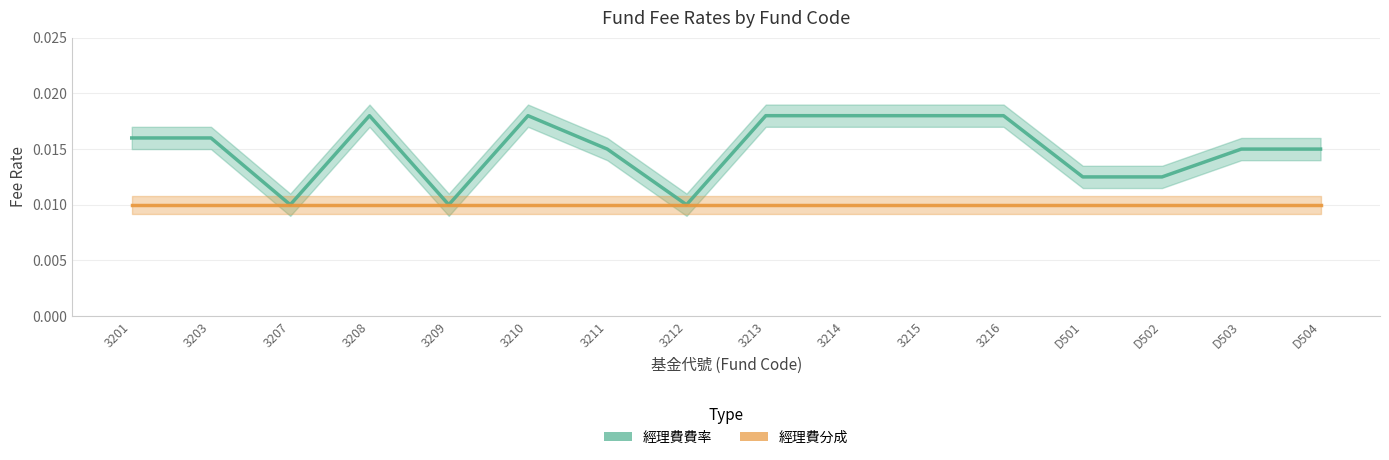

The value of 經理費費率 at 3214 is 0.0. True or false?

True